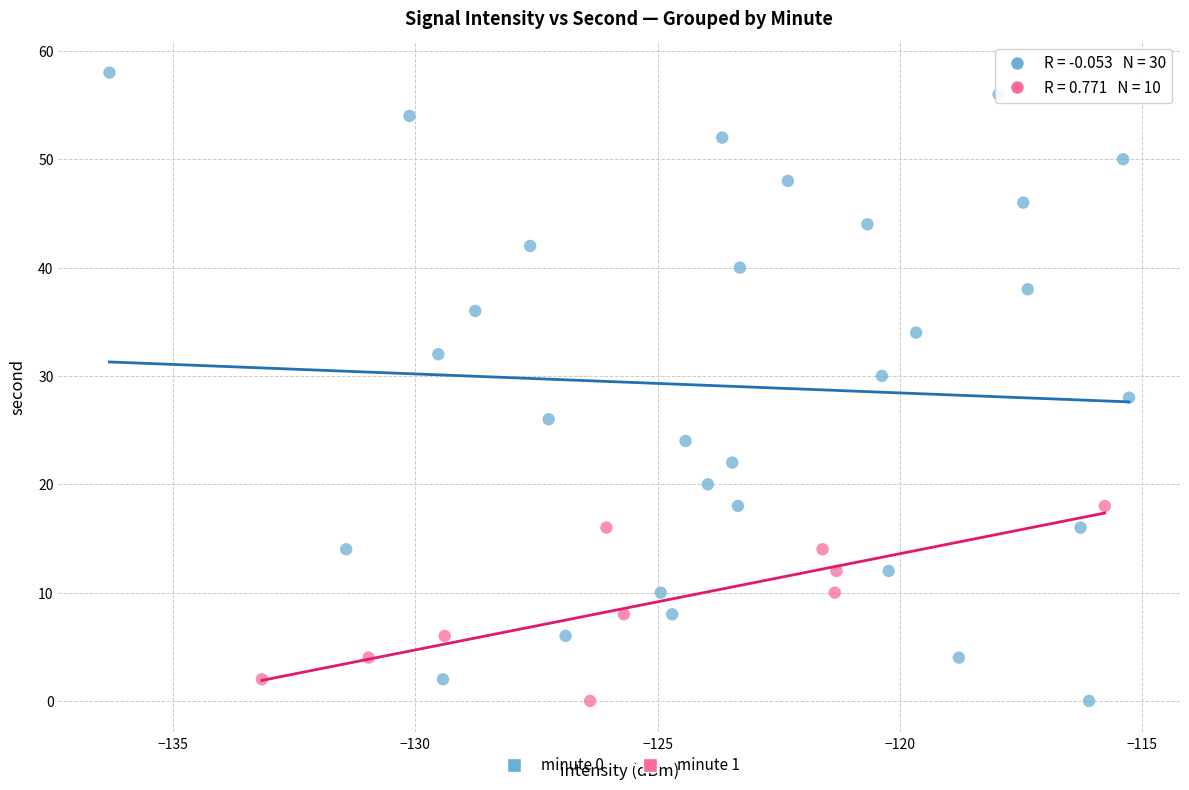

Which series has the largest Y range (max minus min)?

minute 0